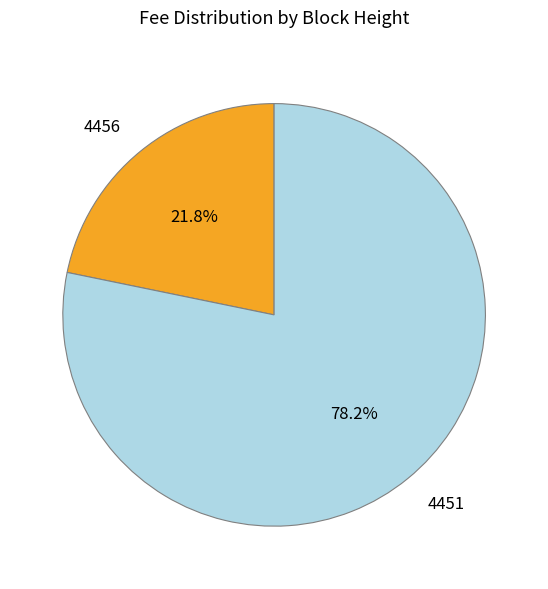

What is the total percentage of 4451 and 4456?

100.0%